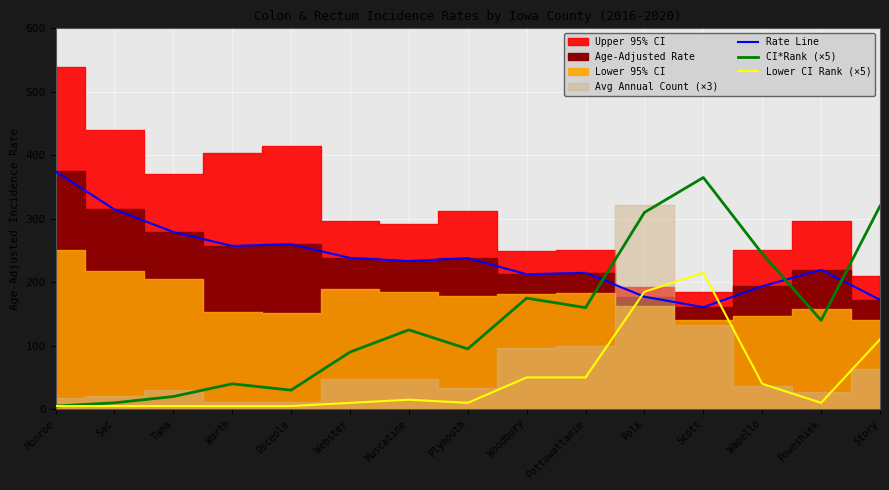

What is the difference between the maximum and minimum values in the CI*Rank (×5) series?

360.0